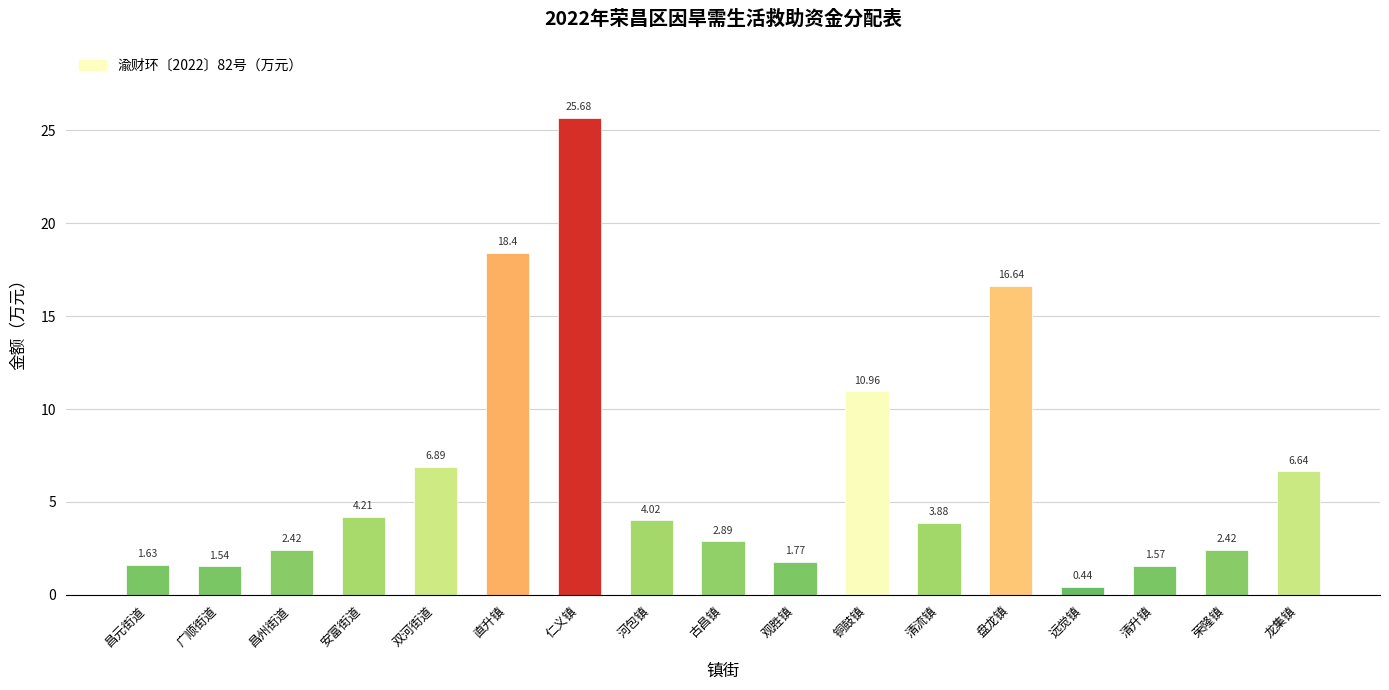

How many series are shown in this chart?

1